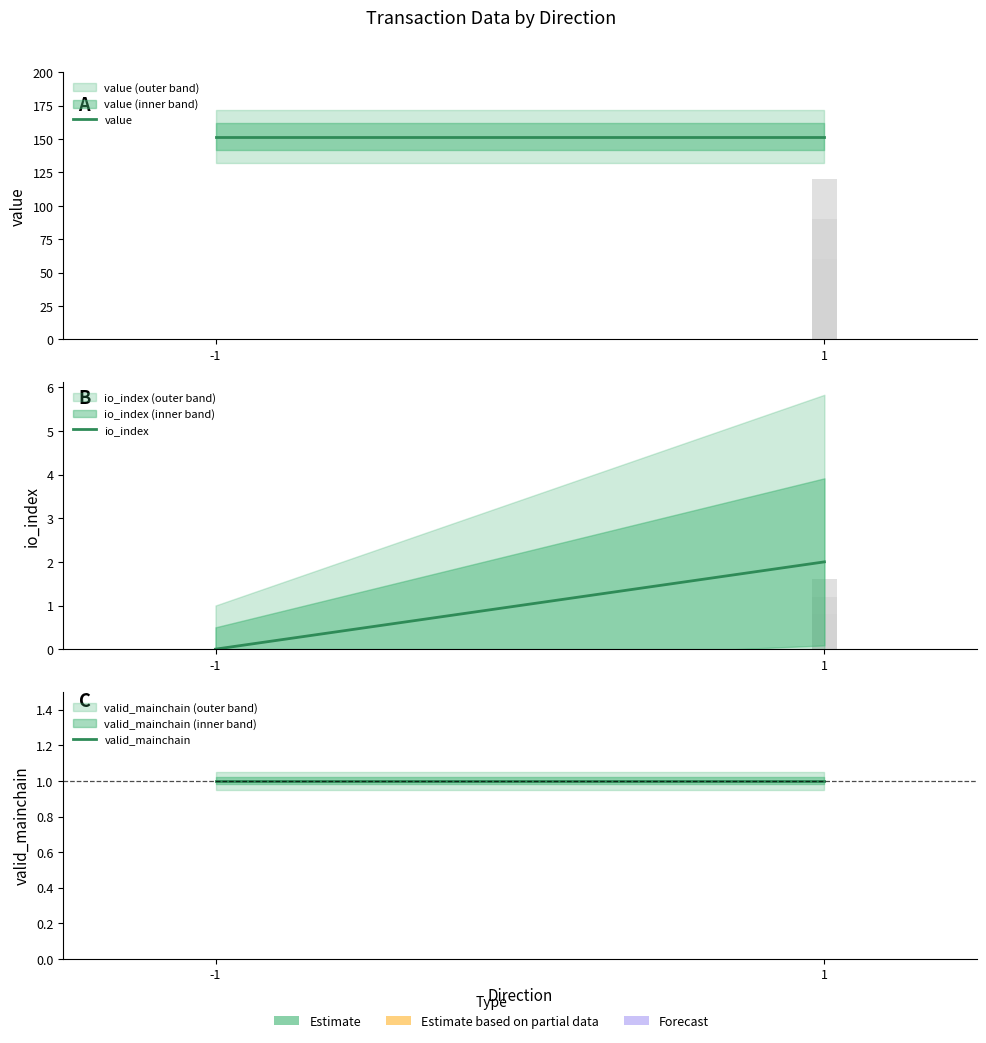

At -1, list the series in order from smallest to largest.

io_index, valid_mainchain, value